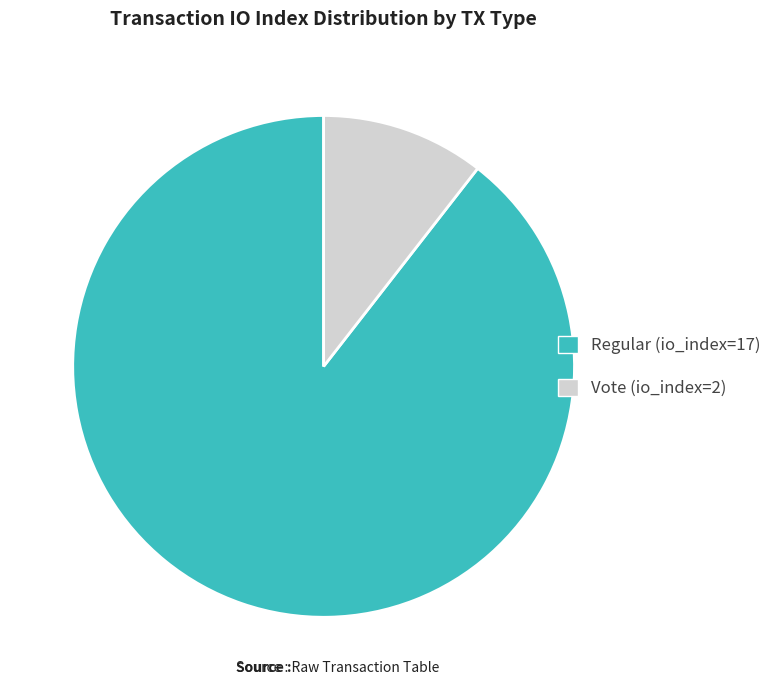

Combined, do Regular and Vote account for over 50%?

Yes